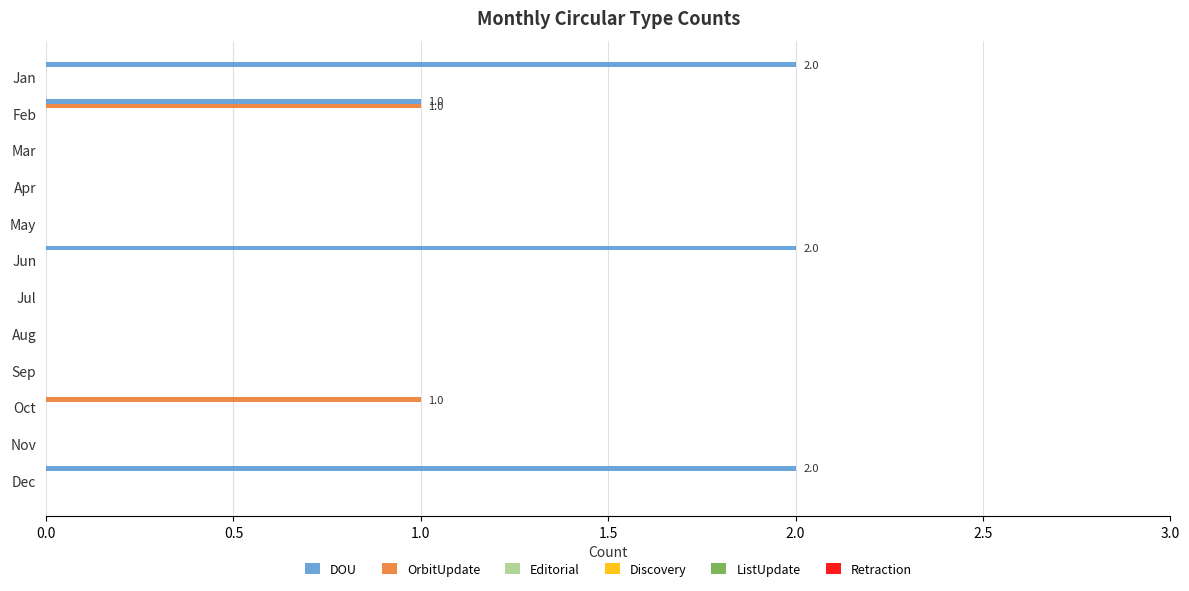

Which series has the largest total across all categories?

DOU